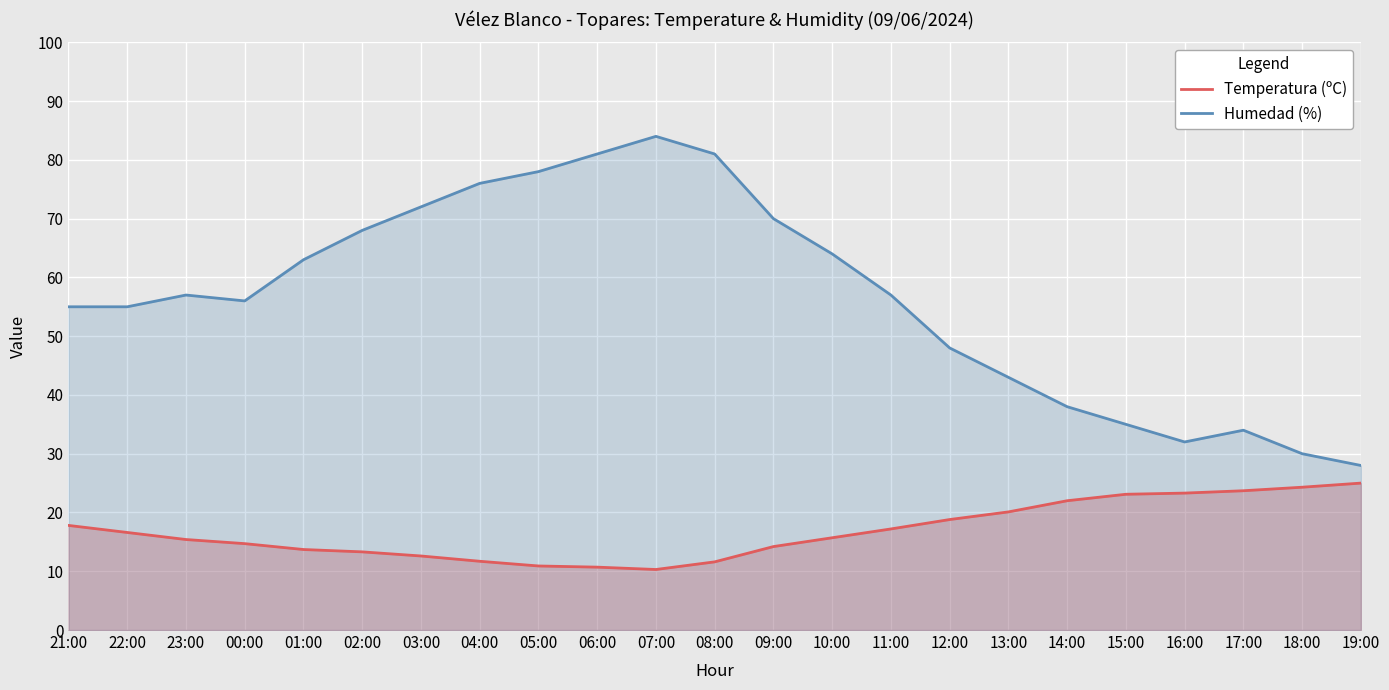

True or false: Temperatura (ºC) and Humedad (%) intersect in this chart.

False